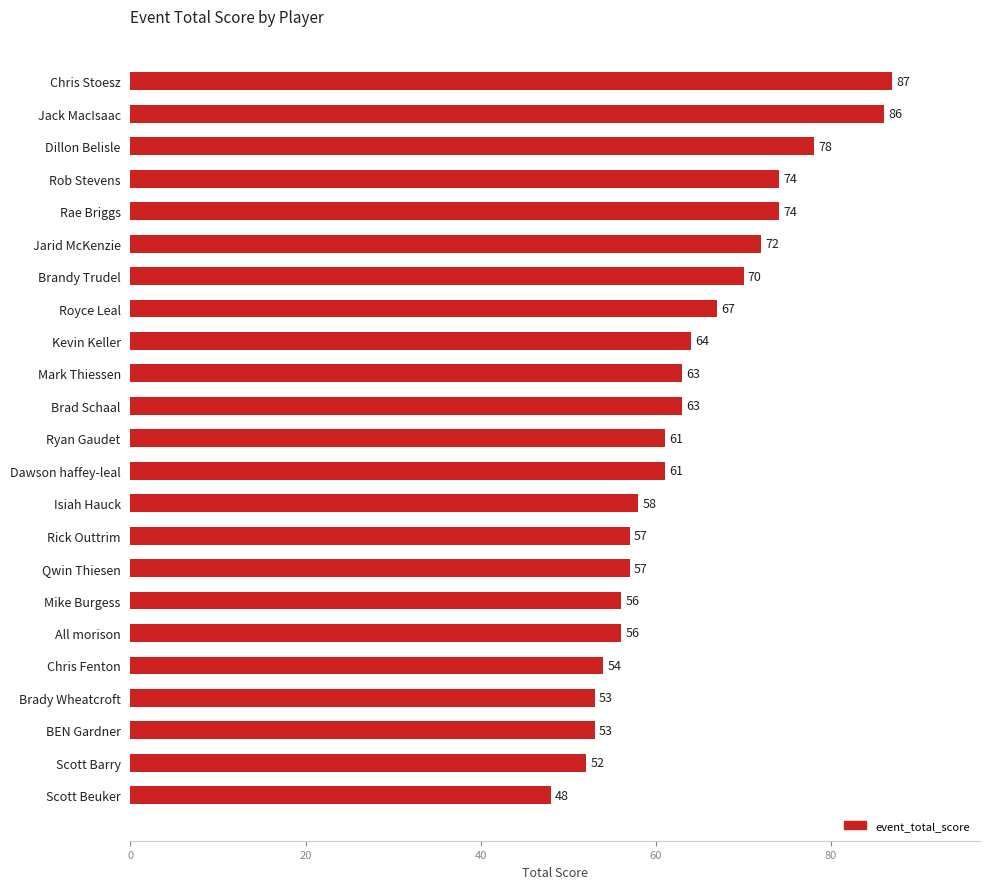

Reading bottom to top, what are all the values shown in this chart?

Scott Beuker=48	Scott Barry=52	BEN Gardner=53	Brady Wheatcroft=53	Chris Fenton=54	All morison=56	Mike Burgess=56	Qwin Thiesen=57	Rick Outtrim=57	Isiah Hauck=58	Dawson haffey-leal=61	Ryan Gaudet=61	Brad Schaal=63	Mark Thiessen=63	Kevin Keller=64	Royce Leal=67	Brandy Trudel=70	Jarid McKenzie=72	Rae Briggs=74	Rob Stevens=74	Dillon Belisle=78	Jack MacIsaac=86	Chris Stoesz=87